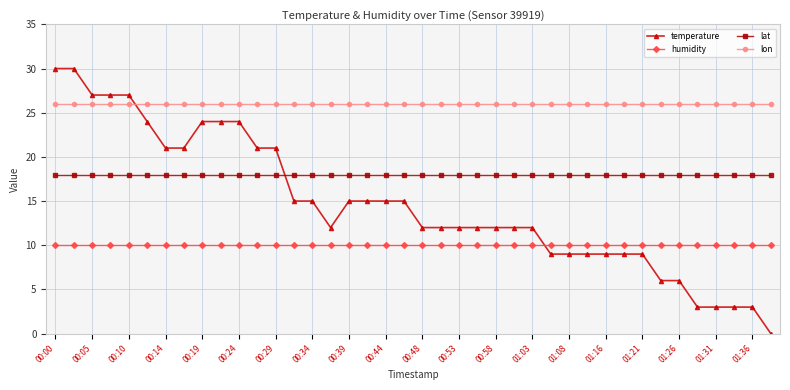

Which series has the largest range (max minus min)?

temperature